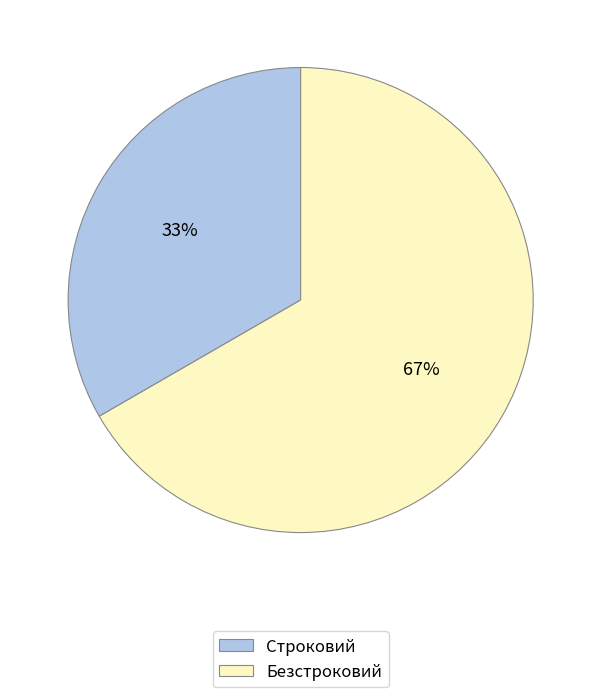

Combined, do Безстроковий and Строковий account for over 50%?

Yes